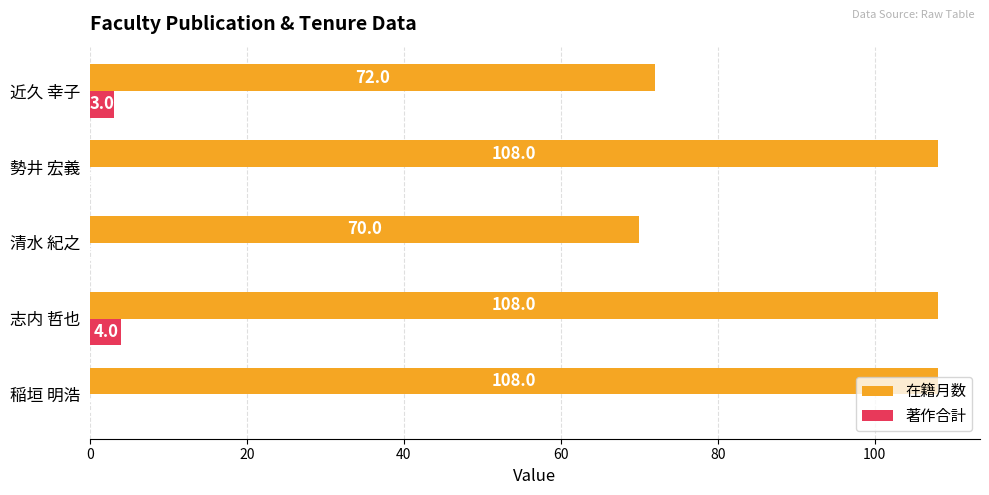

How many 著作合計 values are between 0 and 3?

4